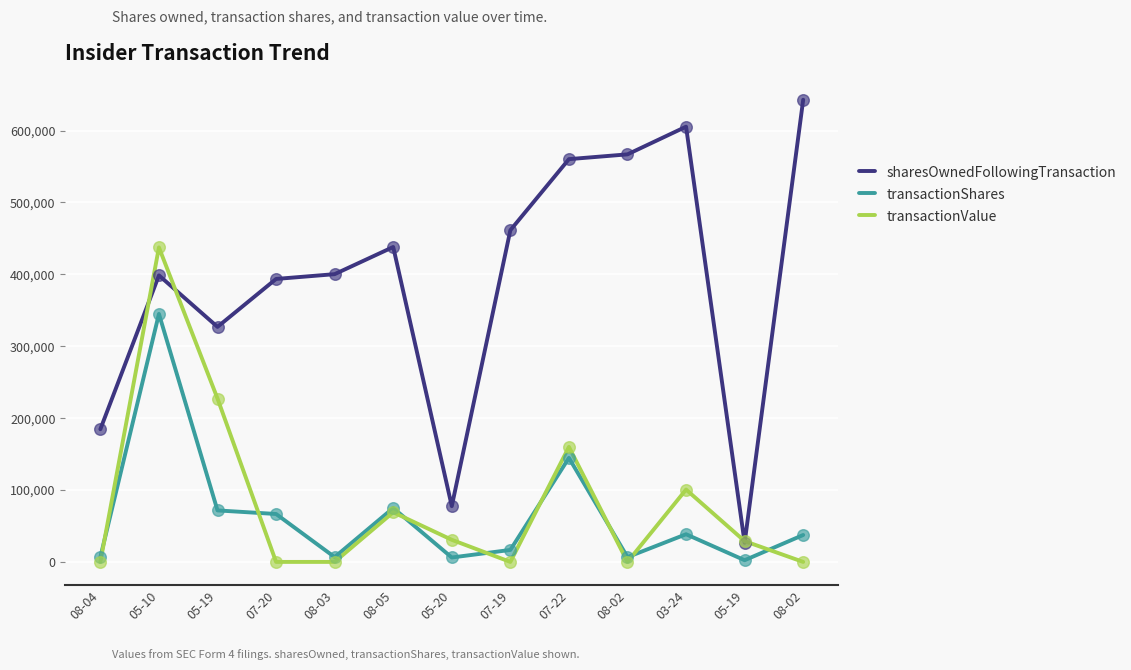

Which series has the largest total across all categories?

sharesOwnedFollowingTransaction